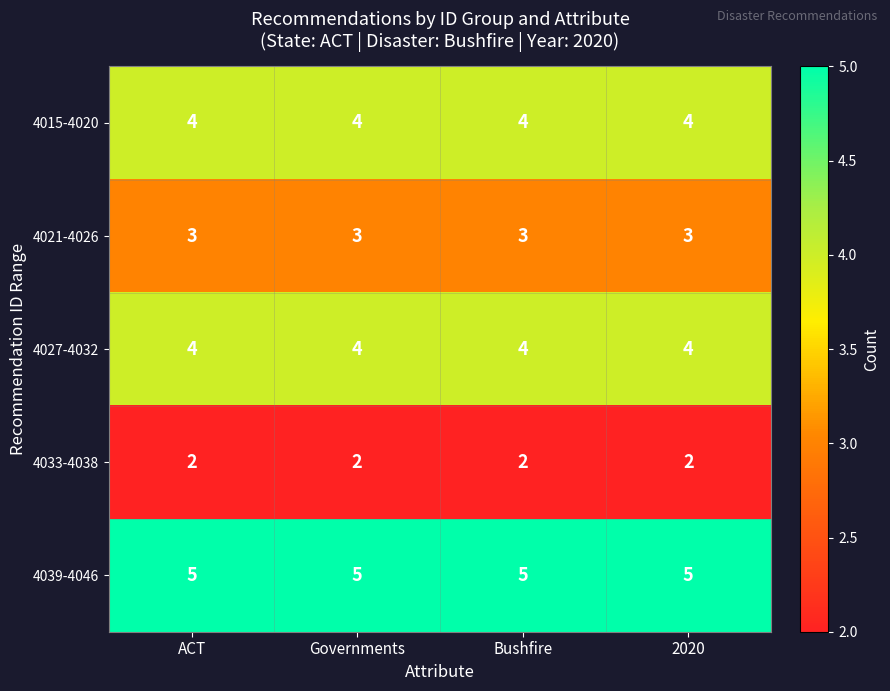

What is the sum of all 4027-4032 values?

16